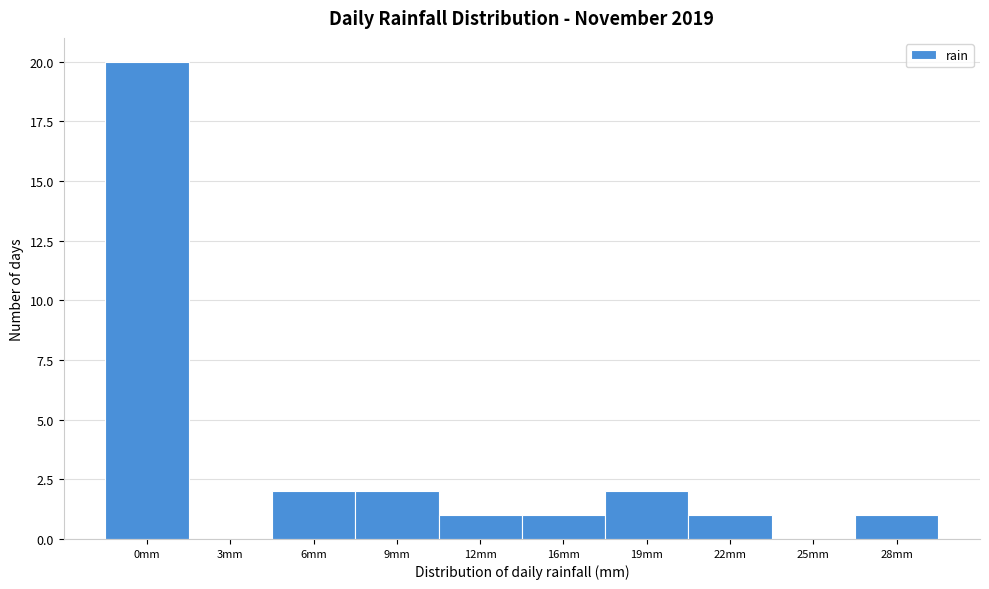

Reading left to right, transcribe all the data shown in this chart.

0mm=20	3mm=0	6mm=2	9mm=2	12mm=1	16mm=1	19mm=2	22mm=1	25mm=0	28mm=1